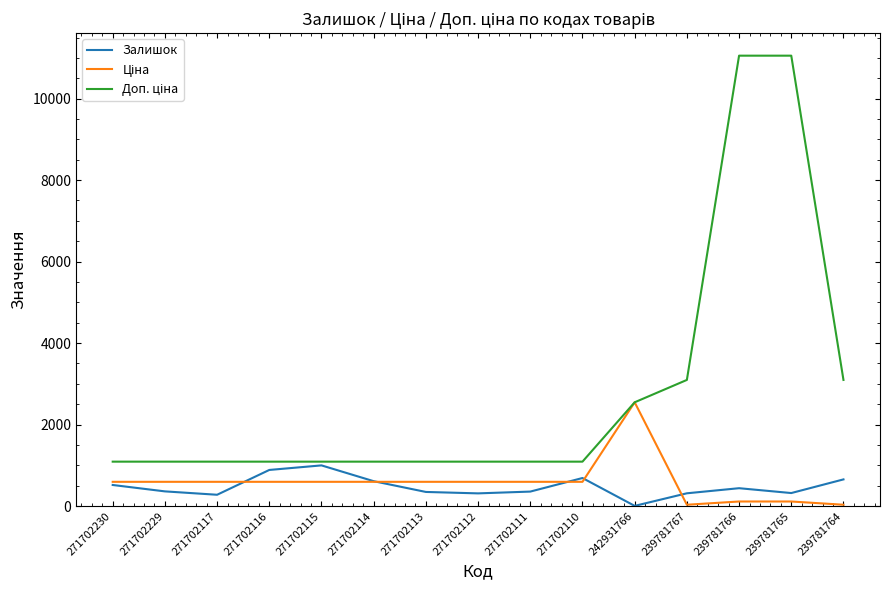

What is the highest value of the Залишок series?

997.0